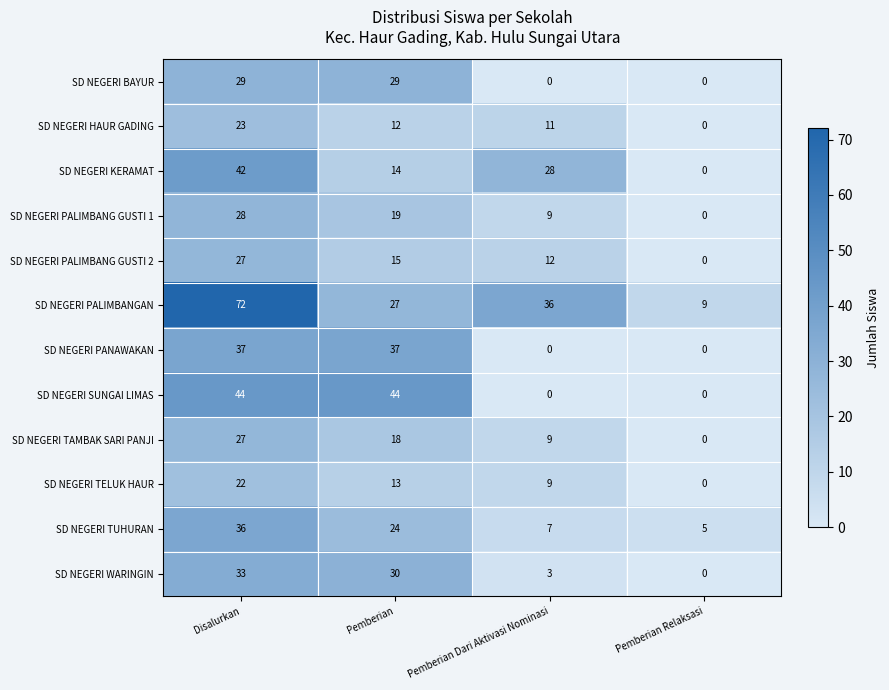

What is the sum of all SD NEGERI PANAWAKAN values?

74